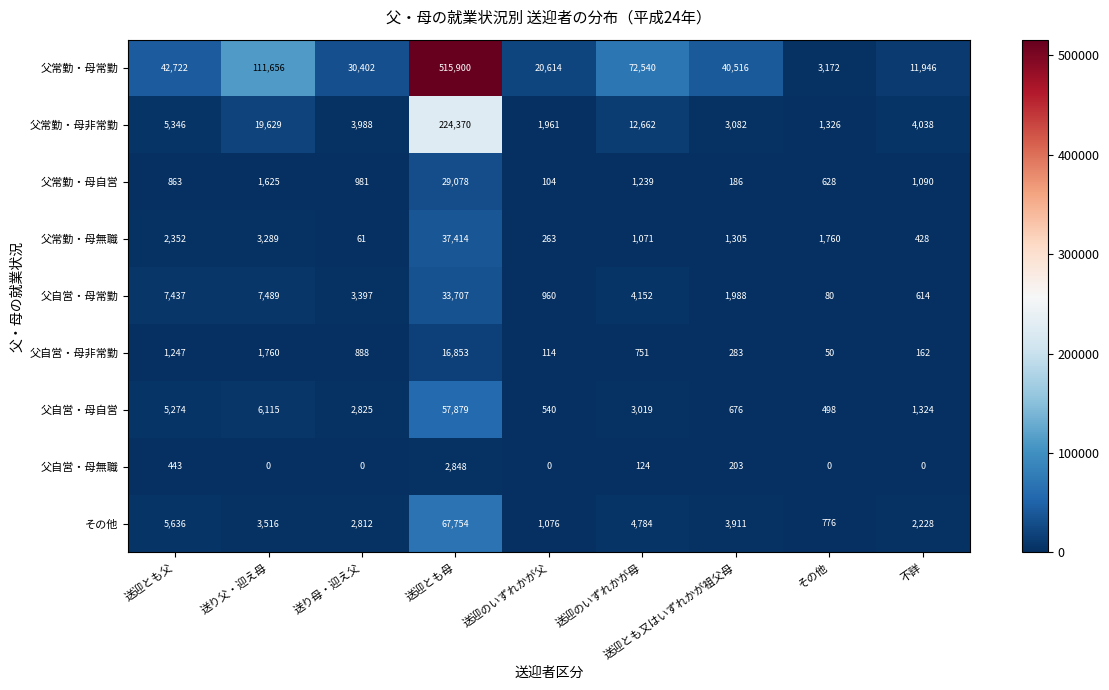

What is the maximum value shown in the chart?

515900